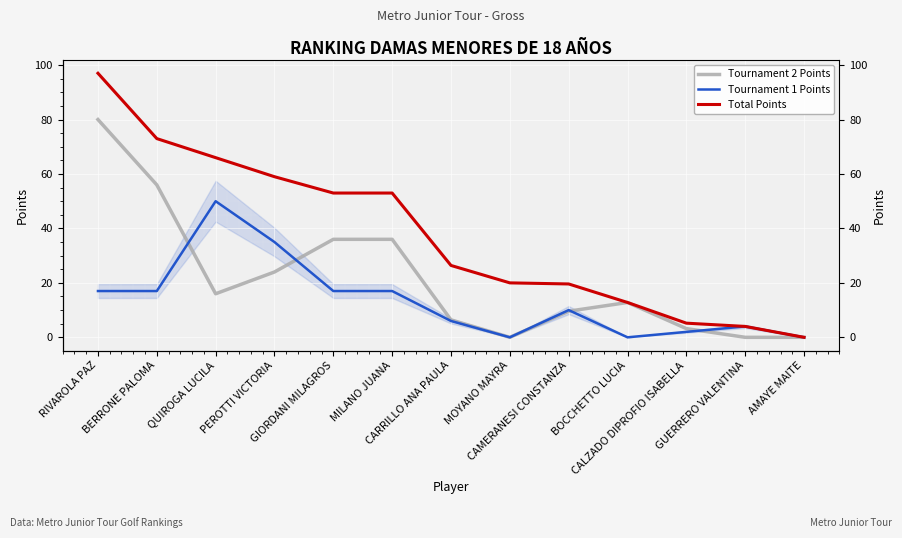

True or false: Tournament 2 Points has more than 0 points higher than both neighbors.

True